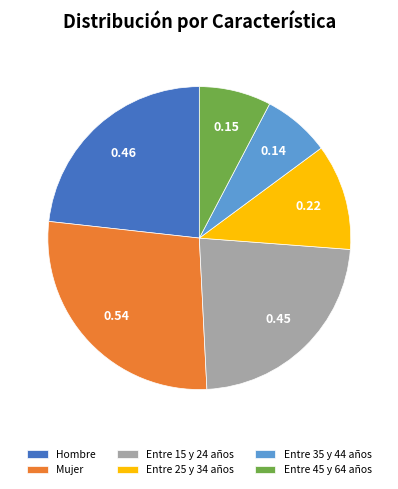

Which slice is the largest?

Mujer